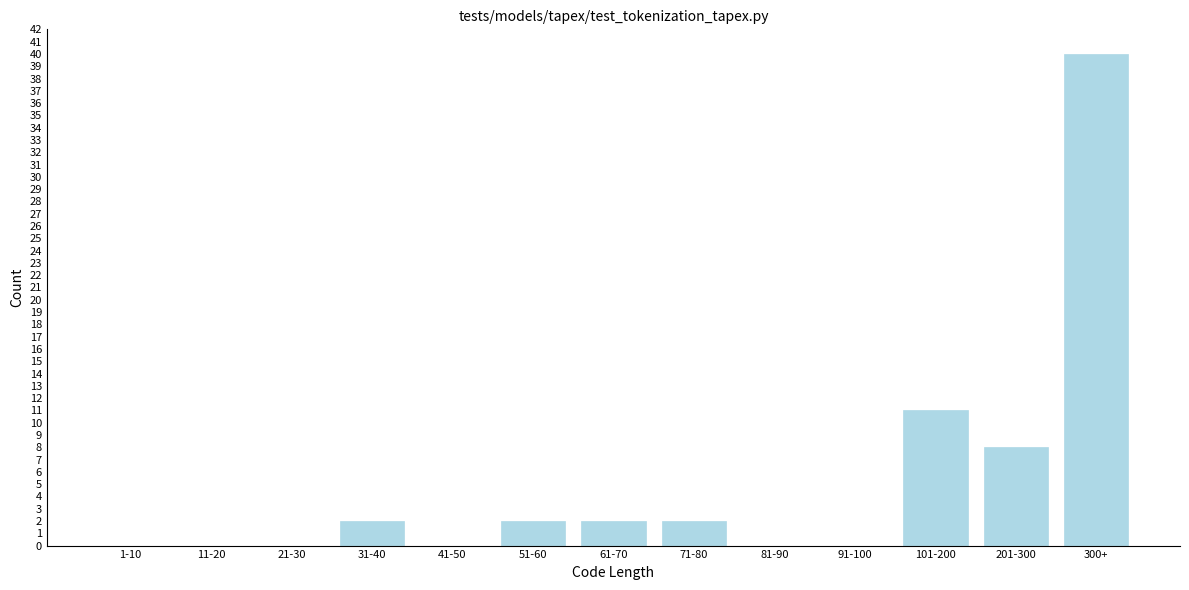

Reading right to left, what are all the values shown in this chart?

300+=40	201-300=8	101-200=11	91-100=0	81-90=0	71-80=2	61-70=2	51-60=2	41-50=0	31-40=2	21-30=0	11-20=0	1-10=0